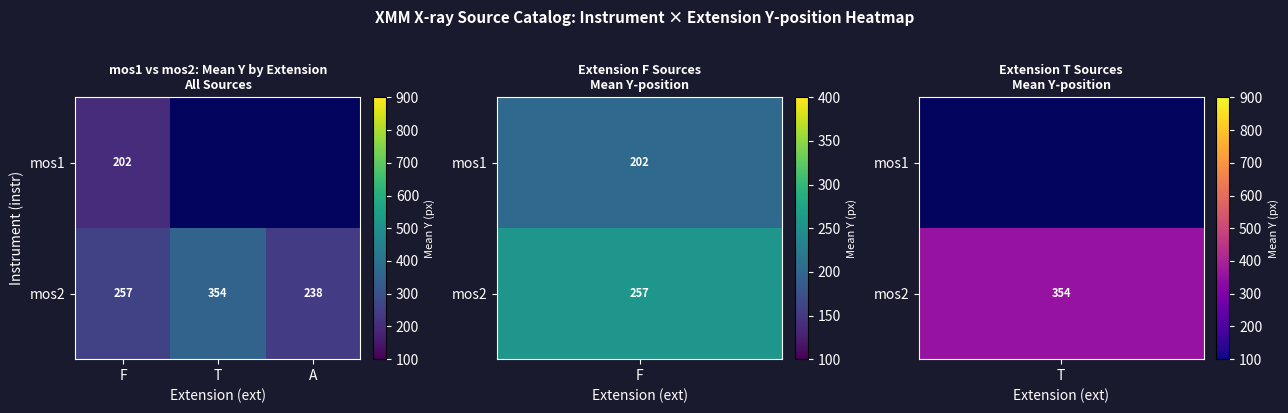

Where is mos2 nearest to the value 296?

F